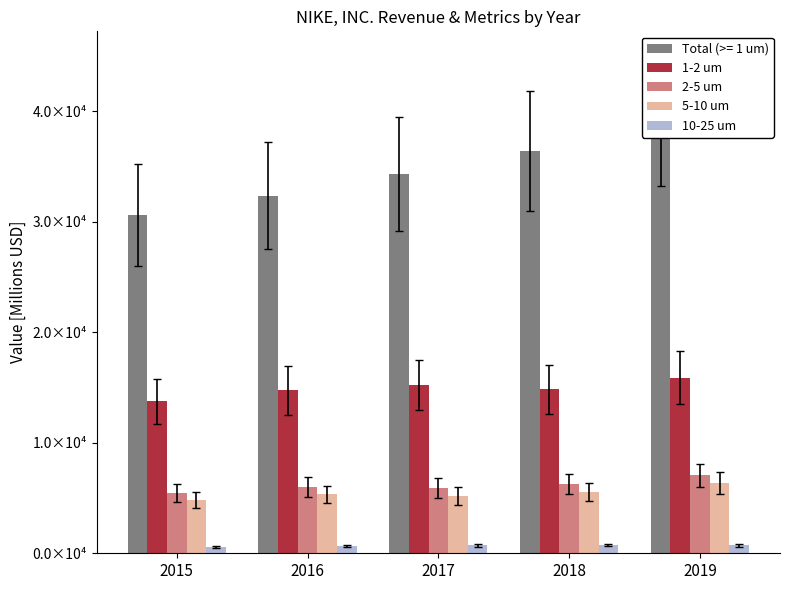

Is it true that 2-5 um equals 1833 at 2019?

False